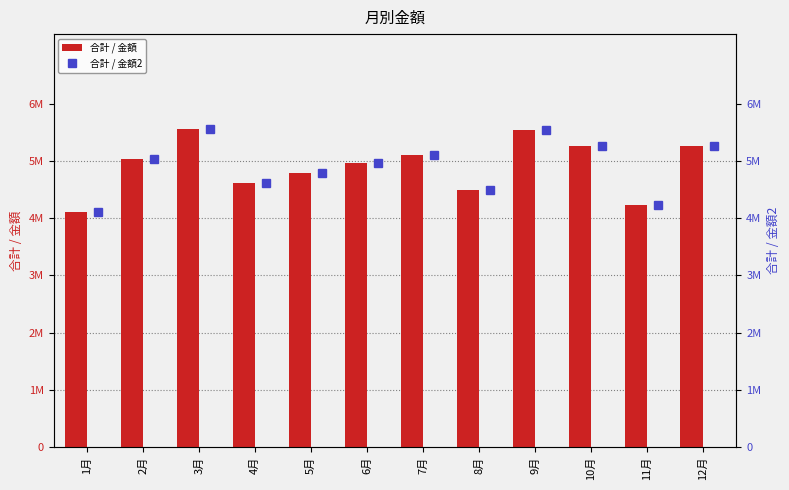

What are all the series names shown in the legend?

合計 / 金額, 合計 / 金額2